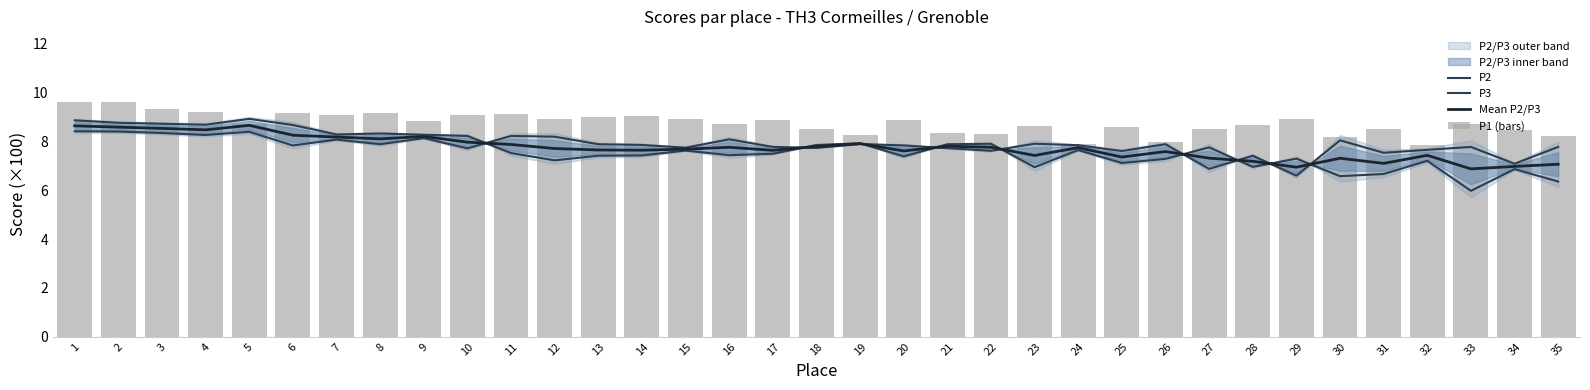

What value does the Mean P2/P3 series have at 12?

7.7